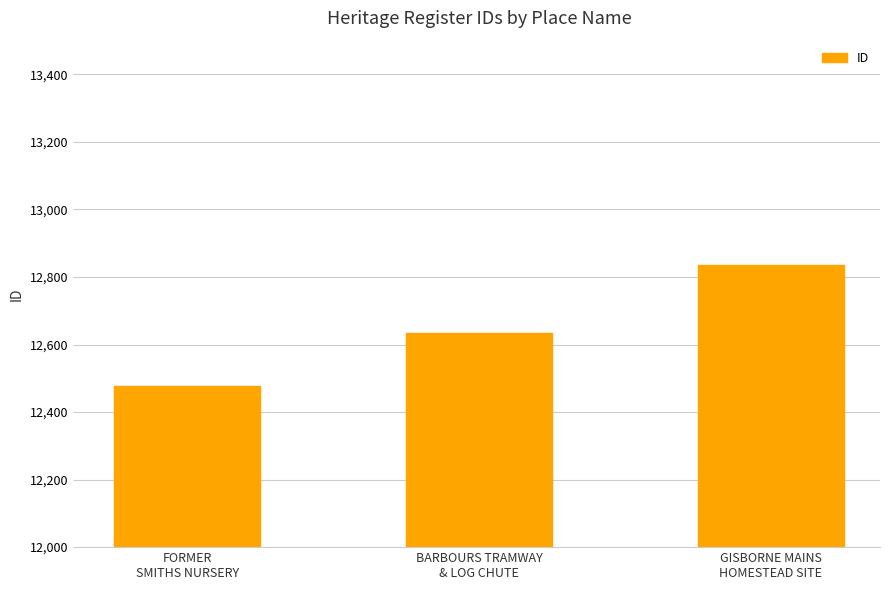

Count the number of data series in this chart.

1